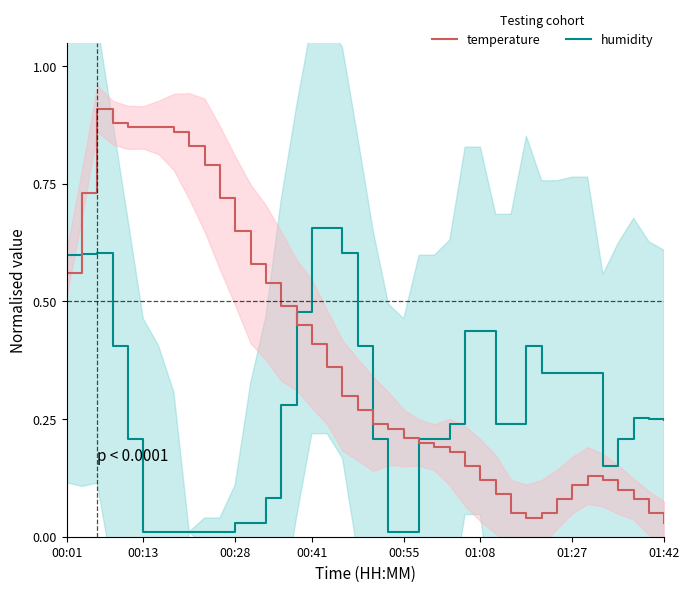

What is the difference between the second highest and second lowest values in the humidity series?

0.6